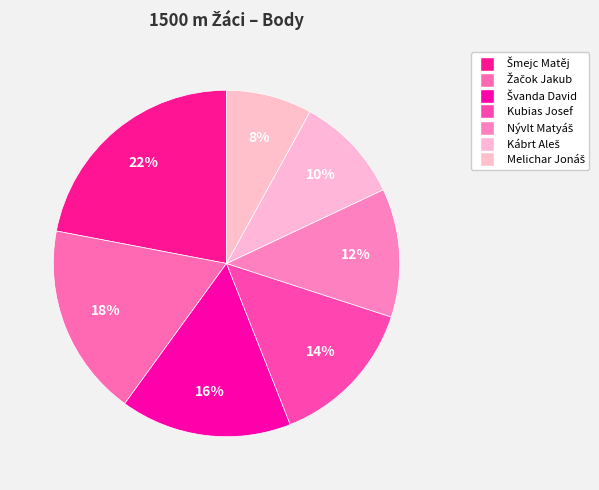

True or false: Kábrt Aleš accounts for 10% of the total.

True